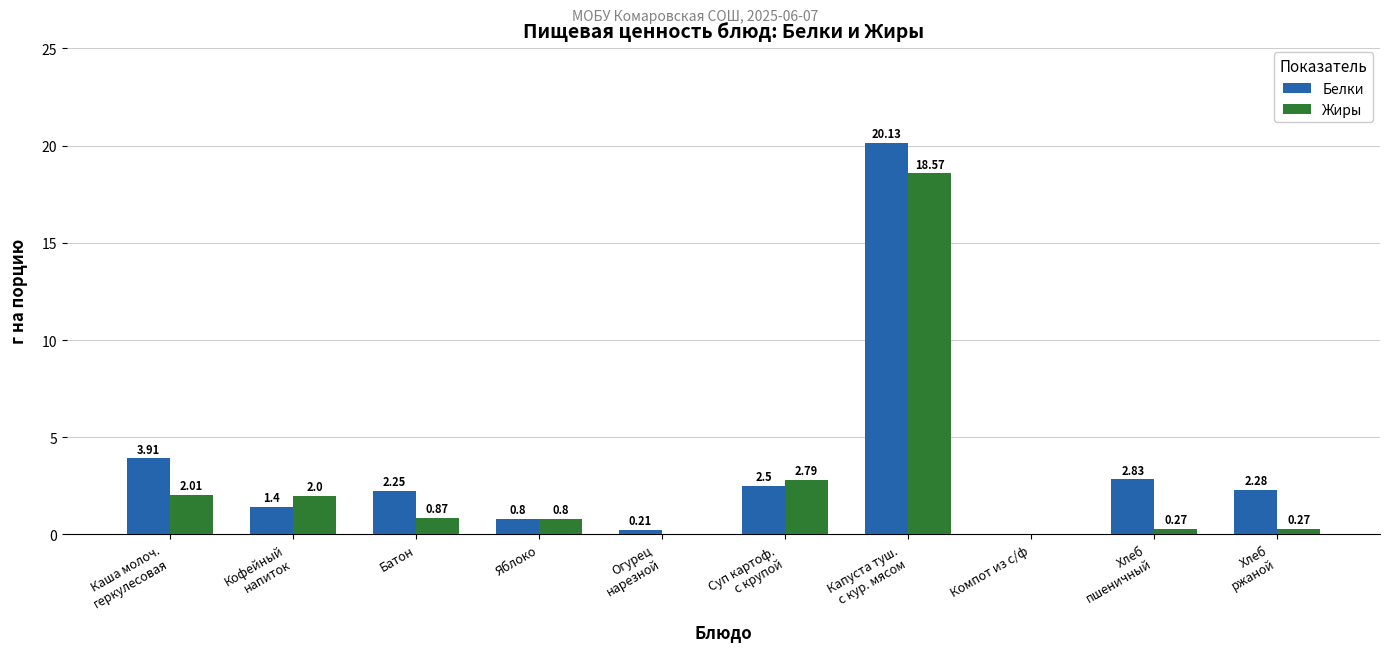

How many distinct data groups are displayed?

2